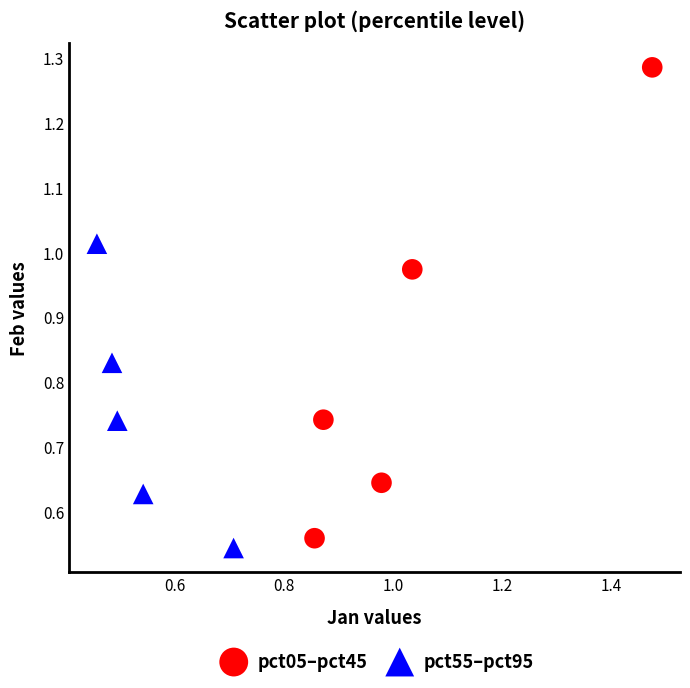

Which series has the widest spread of Y values?

pct05–pct45